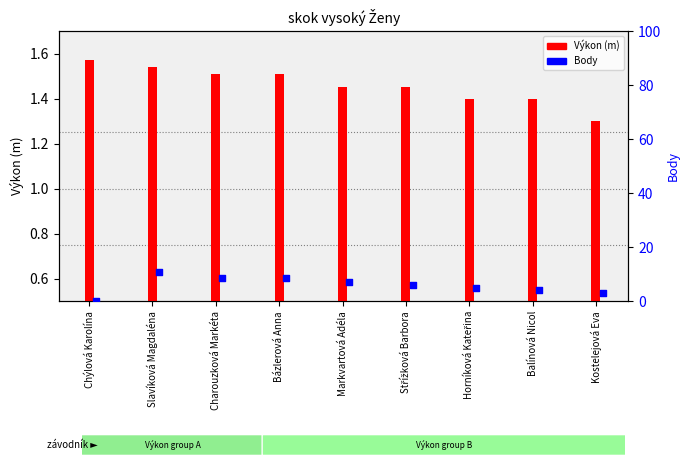

Which series contains the lowest Y value?

Body